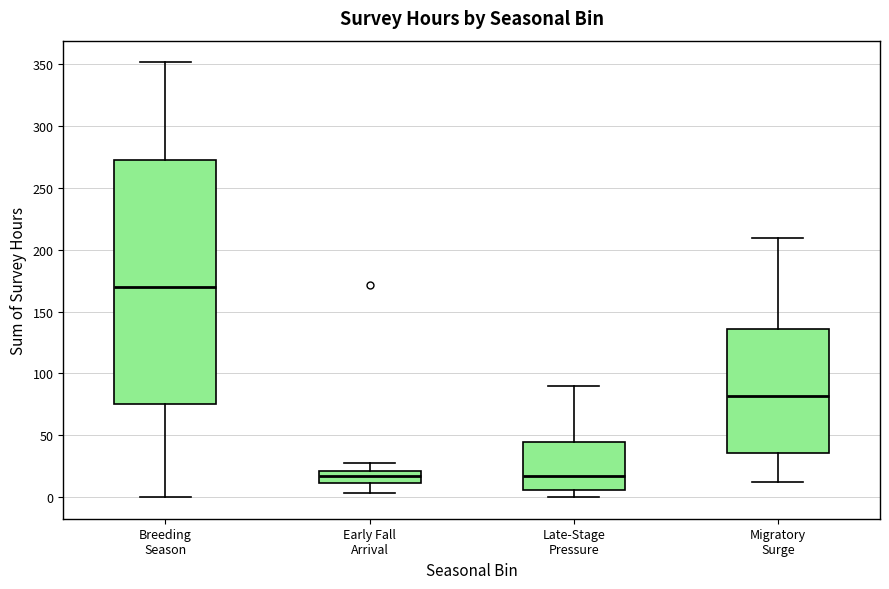

Comparing the boxes themselves (not the whiskers), which one is the tallest?

Breeding Season